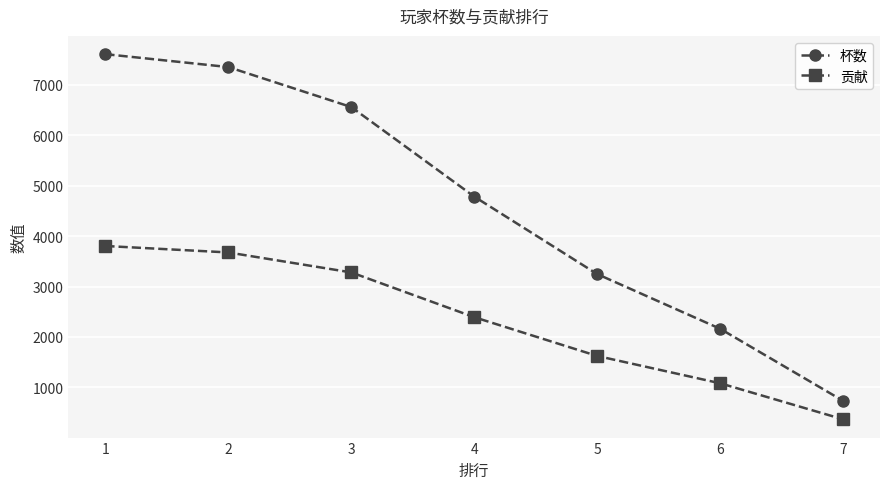

Does the chart have visible grid lines?

Yes